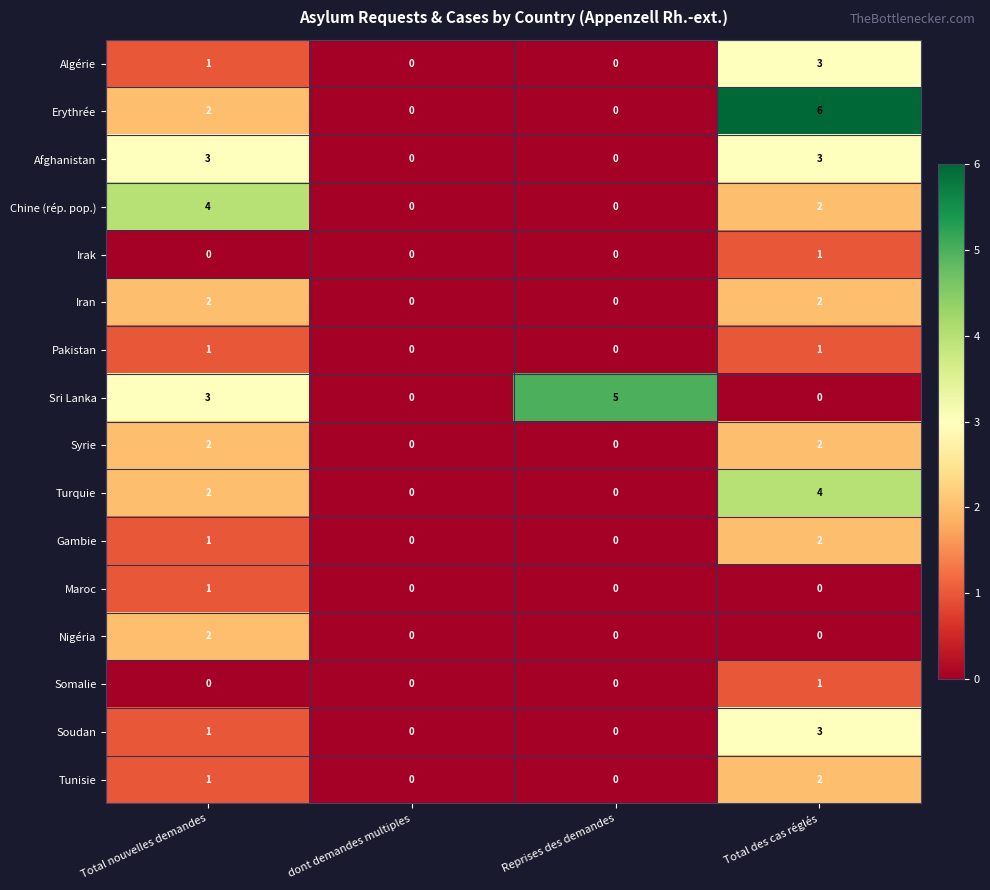

Between dont demandes multiples and Total des cas réglés, which series saw the biggest shift?

Erythrée